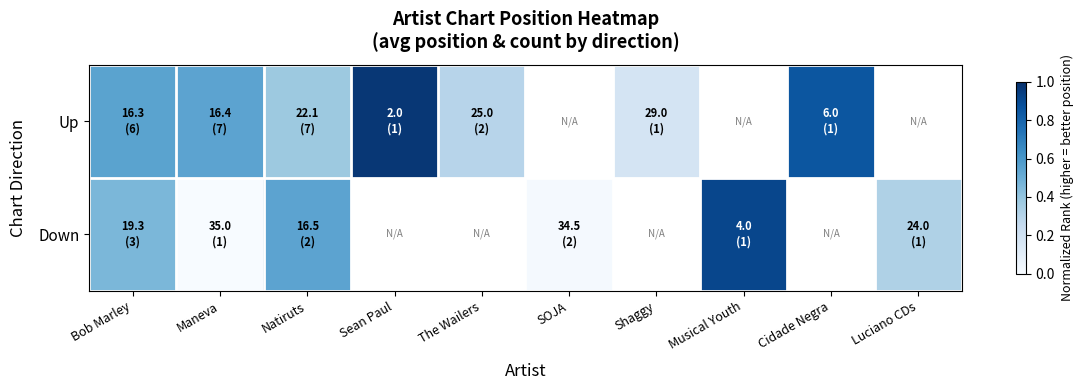

Which label corresponds to the smallest value in the chart?

Maneva